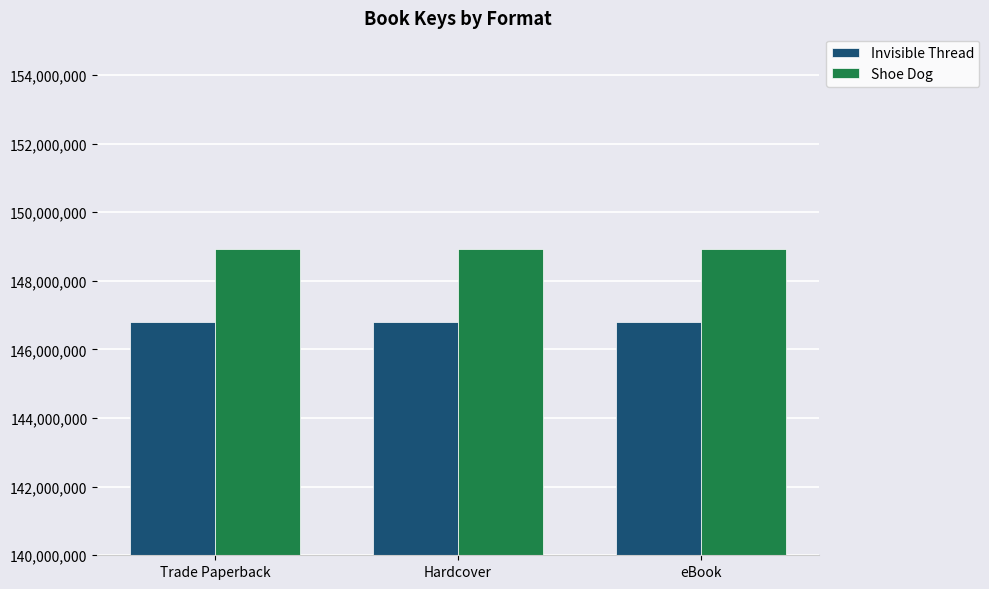

Reading right to left, what are all the values shown in this chart?

Invisible Thread: eBook=146785888	Hardcover=146785888	Trade Paperback=146785888
Shoe Dog: eBook=148939716	Hardcover=148939716	Trade Paperback=148939716